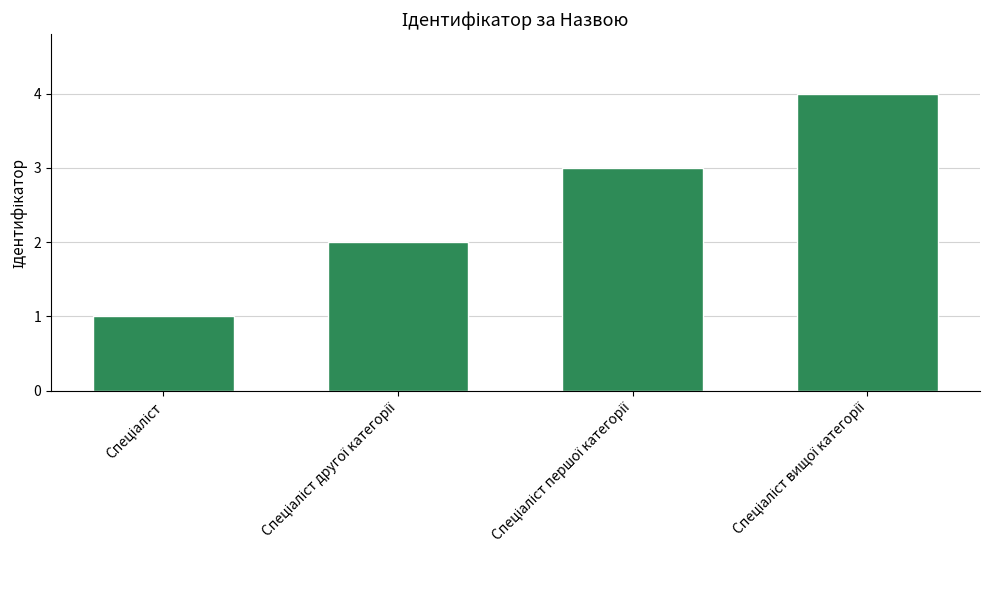

How many values are below 3?

2